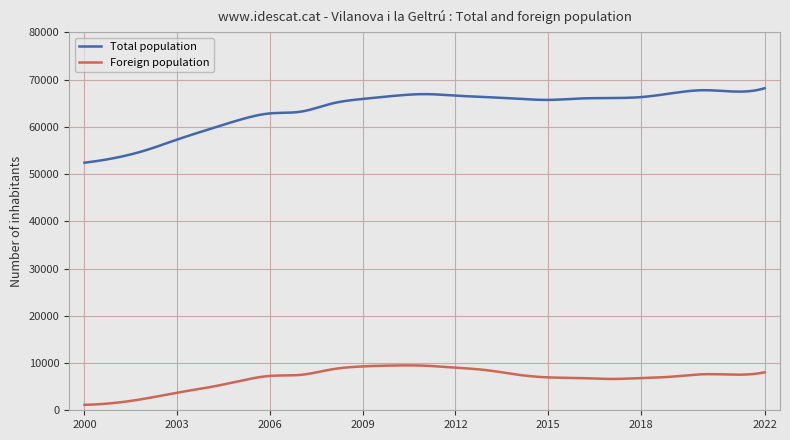

List the labels in order of Foreign population value, largest first.

2010, 2011, 2009, 2012, 2008, 2013, 2022, 2020, 2014, 2021, 2007, 2006, 2019, 2015, 2016, 2018, 2017, 2005, 2004, 2003, 2002, 2001, 2000